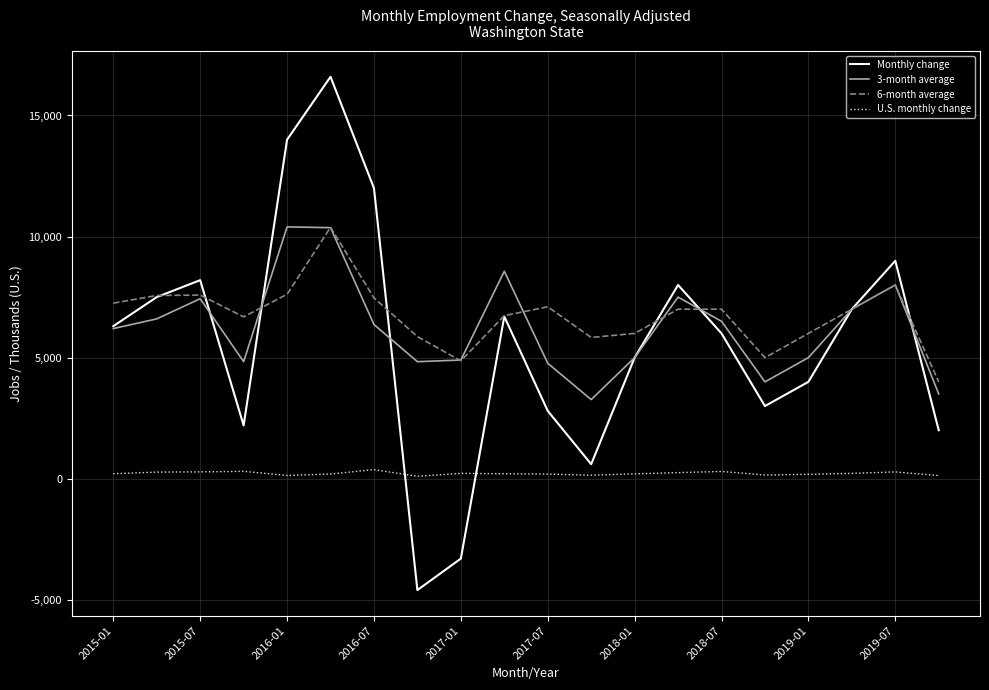

True or false: Monthly change and U.S. monthly change cross at least once.

True